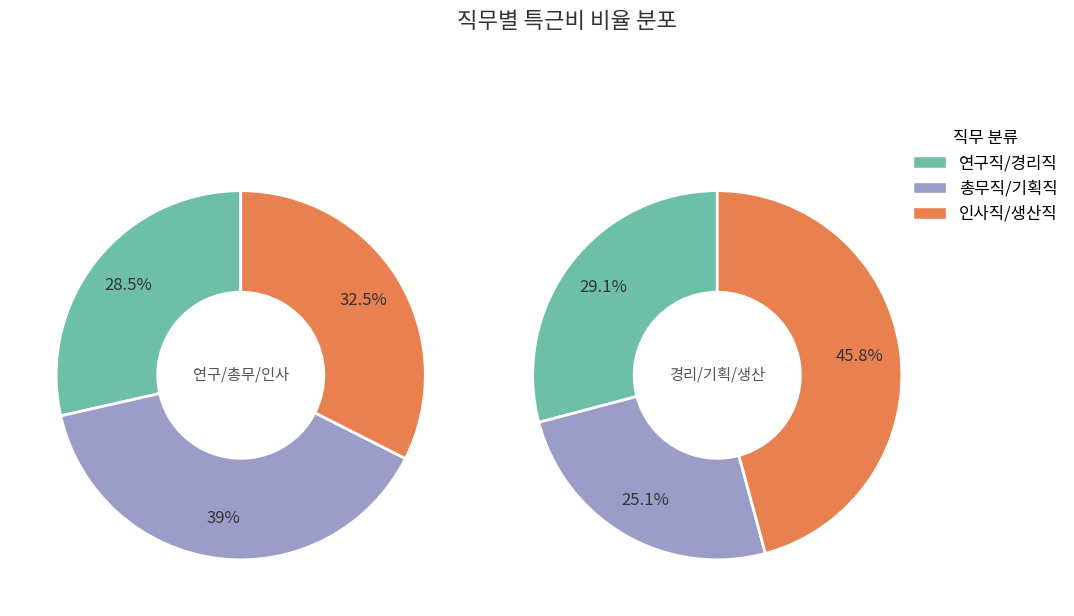

Is 인사직 the majority of the pie?

No